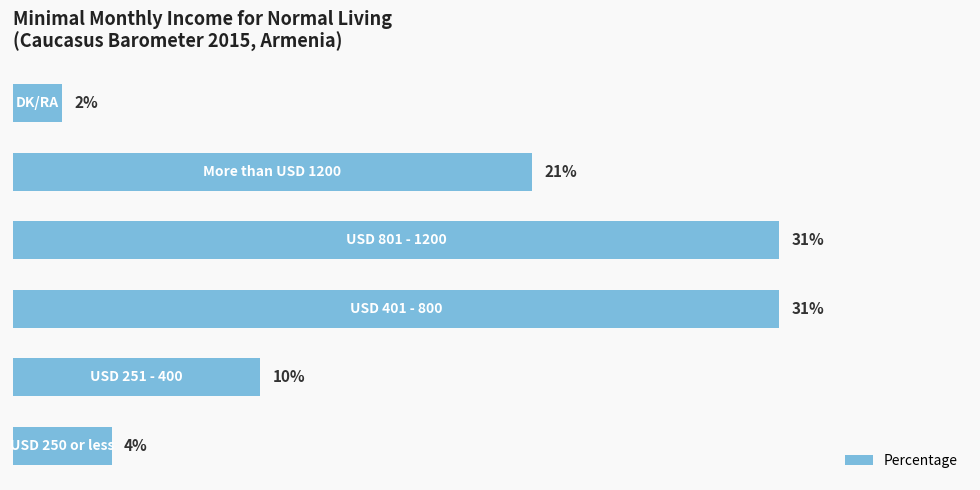

Are the bars horizontal?

Yes